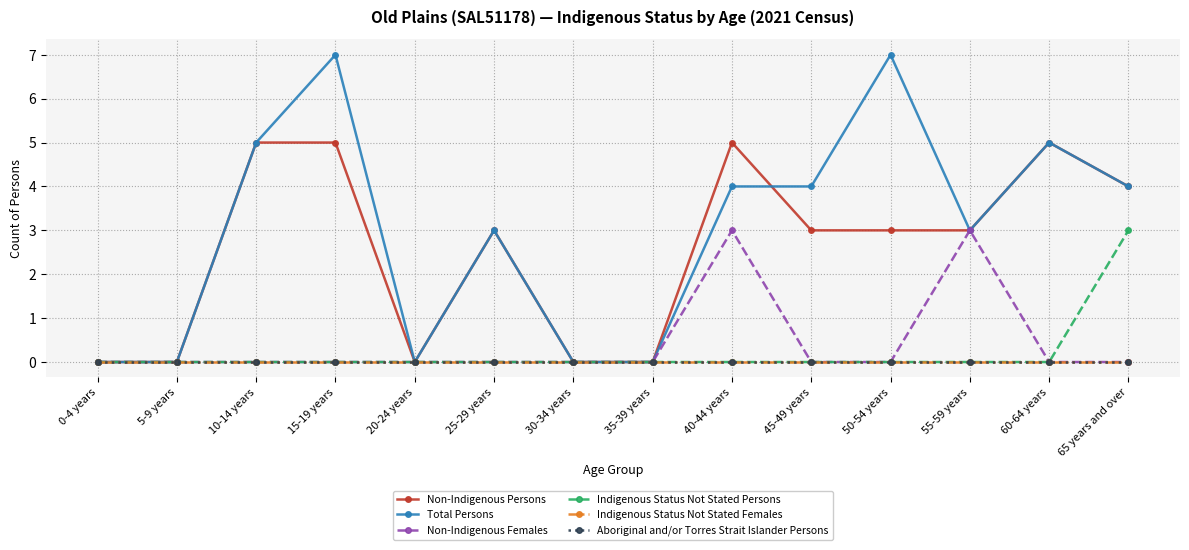

Does the chart have visible grid lines?

Yes